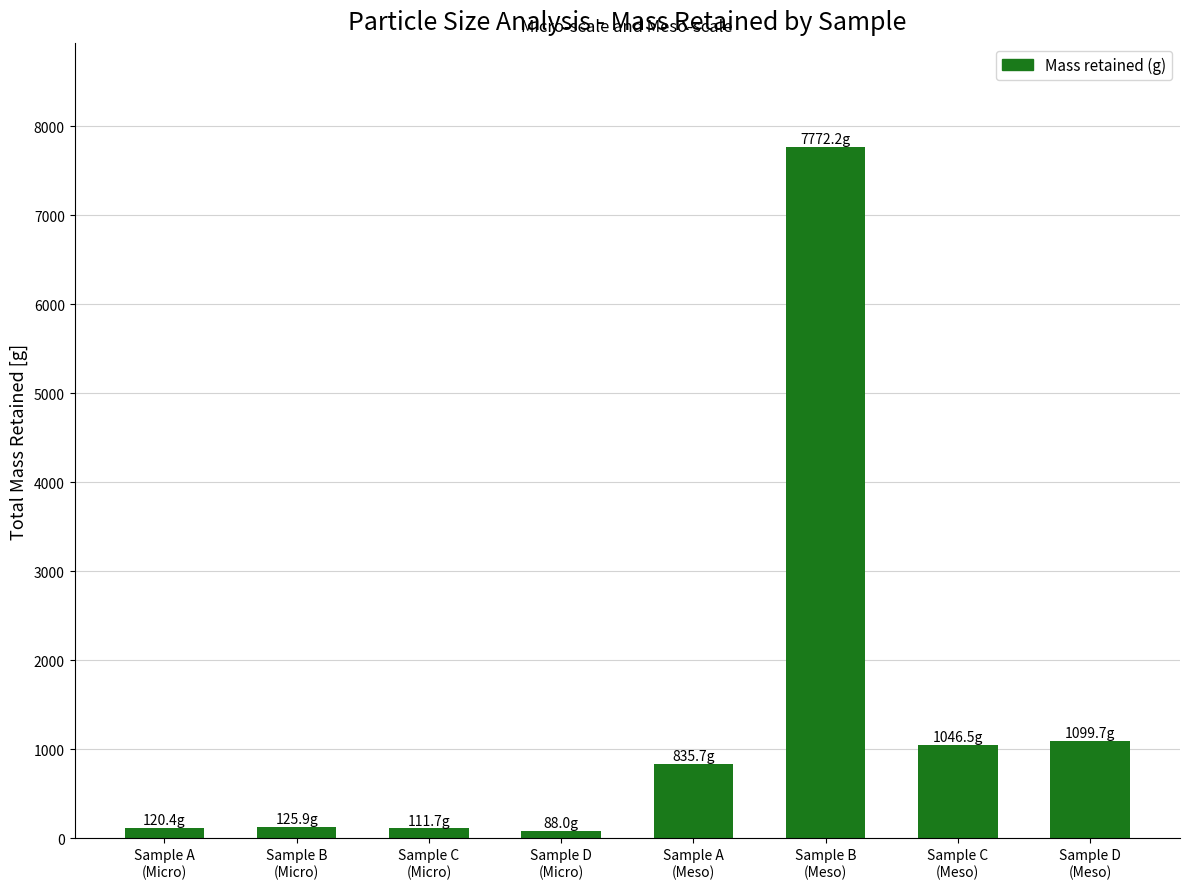

Does the chart contain stacked bars?

No